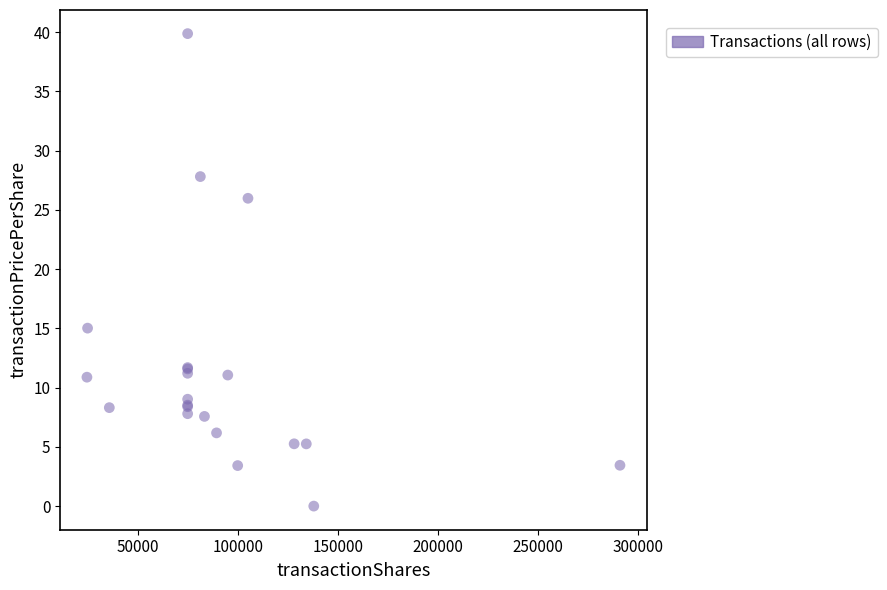

What Y value in the scatter plot is closest to 19?

15.0